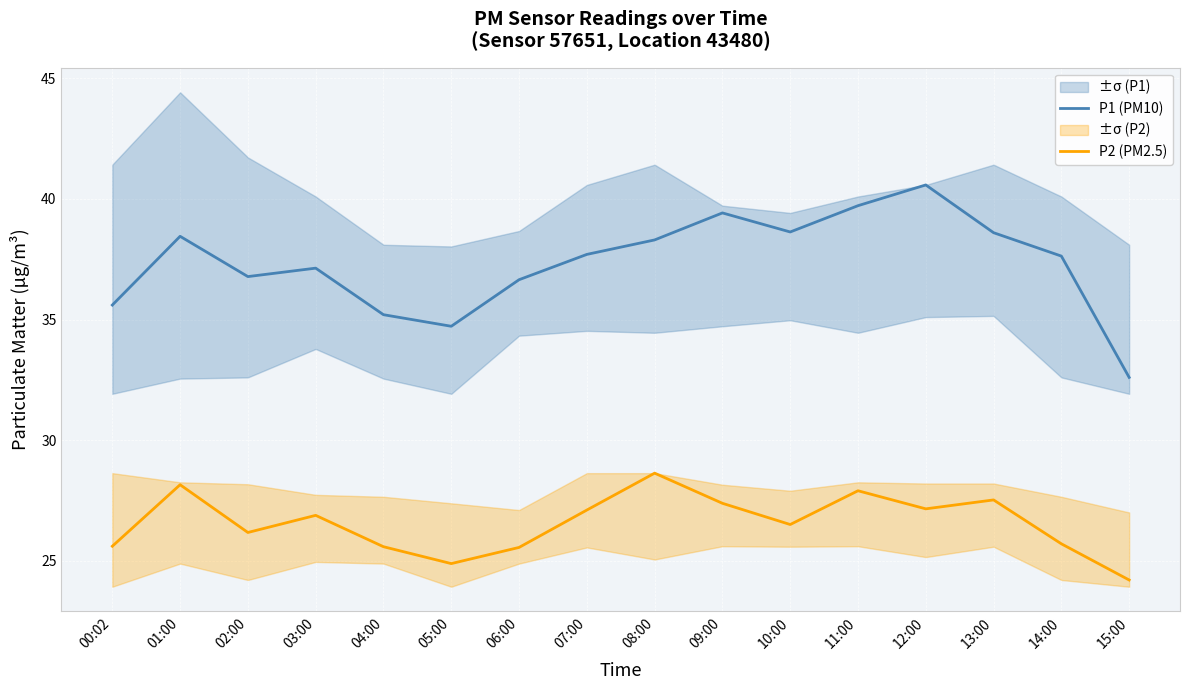

True or false: P1 (PM10) and P2 (PM2.5) intersect in this chart.

False